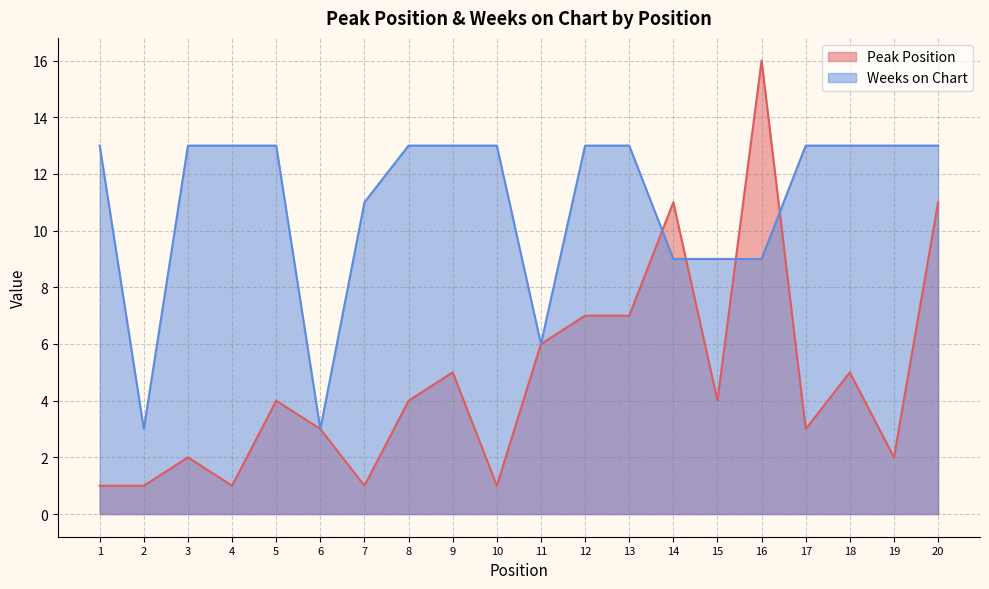

Where is the first local minimum for Weeks on Chart?

2